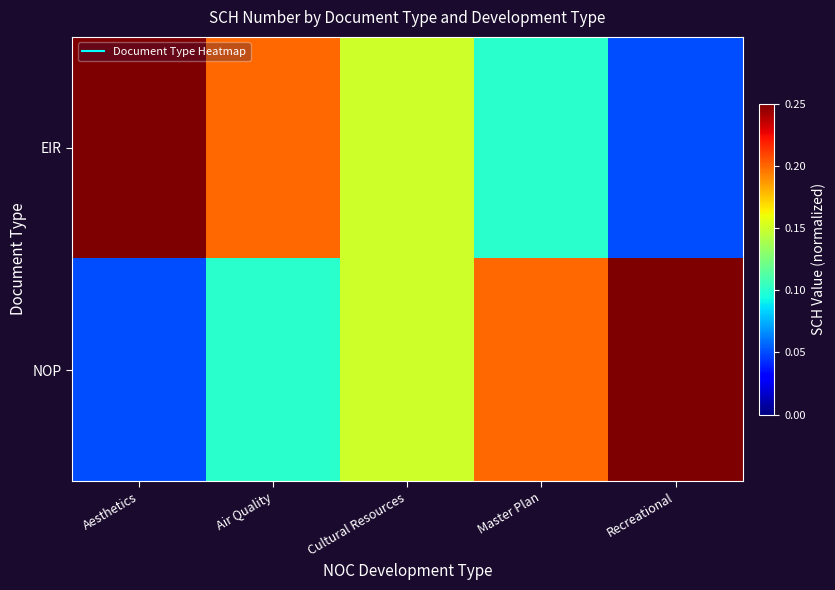

List the series in order of their peak value, lowest first.

EIR, NOP